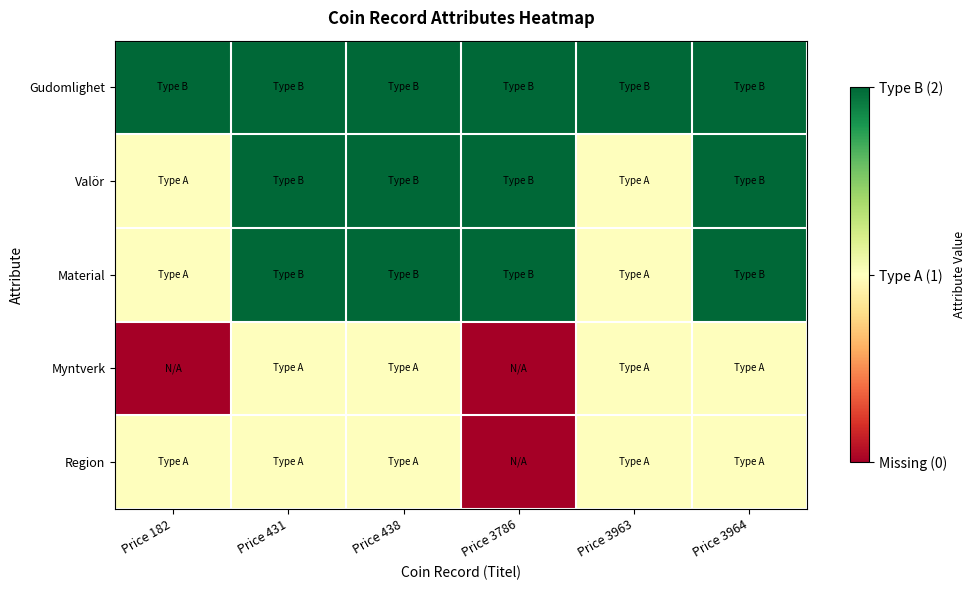

Reading left to right, extract all data points from this chart.

Gudomlighet: Price 182=2	Price 431=2	Price 438=2	Price 3786=2	Price 3963=2	Price 3964=2
Valör: Price 182=1	Price 431=2	Price 438=2	Price 3786=2	Price 3963=1	Price 3964=2
Material: Price 182=1	Price 431=2	Price 438=2	Price 3786=2	Price 3963=1	Price 3964=2
Myntverk: Price 182=0	Price 431=1	Price 438=1	Price 3786=0	Price 3963=1	Price 3964=1
Region: Price 182=1	Price 431=1	Price 438=1	Price 3786=0	Price 3963=1	Price 3964=1